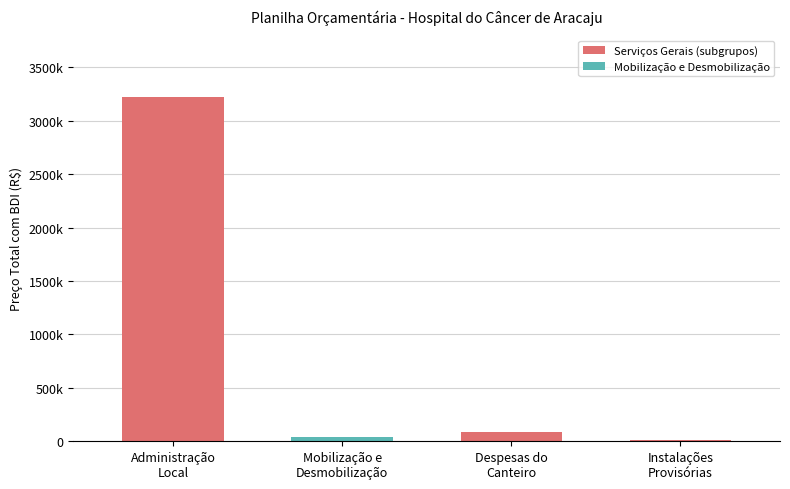

Rank the categories by value from lowest to highest.

Instalações
Provisórias, Mobilização e
Desmobilização, Despesas do
Canteiro, Administração
Local